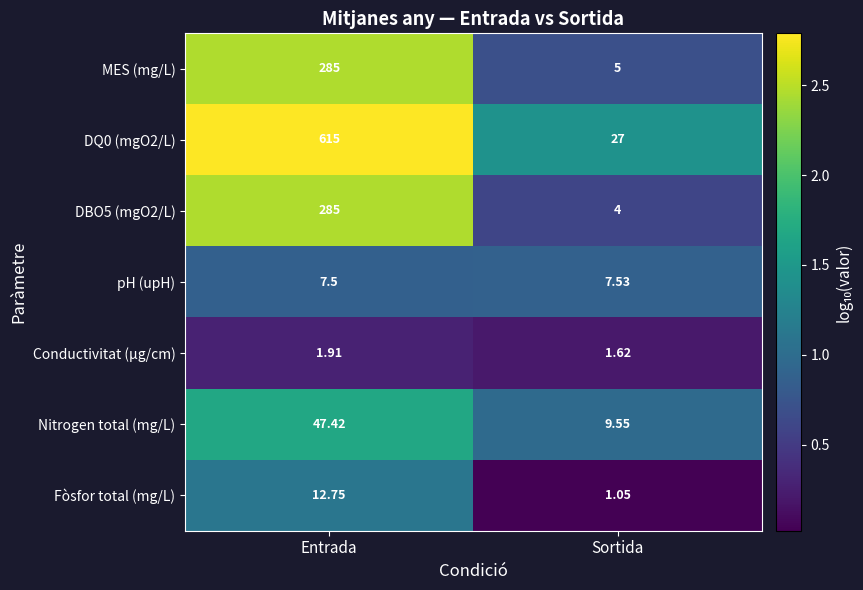

Which label corresponds to the largest value in the chart?

Entrada